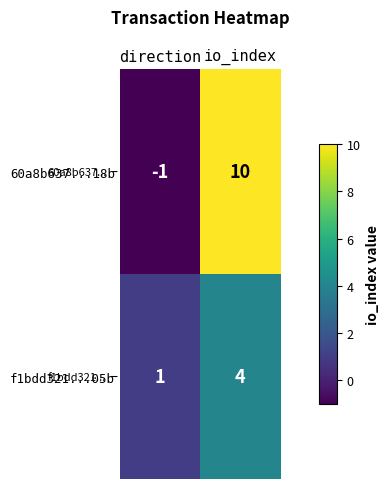

At how many categories does at least one series exceed 0?

2